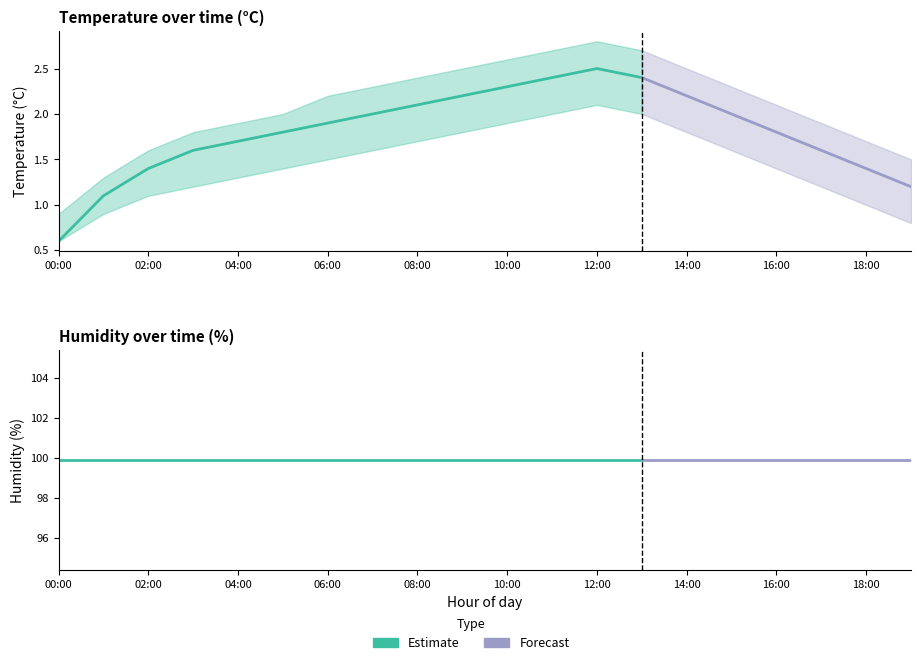

Is it true that humidity_upper equals 99.9 at 07:00?

True